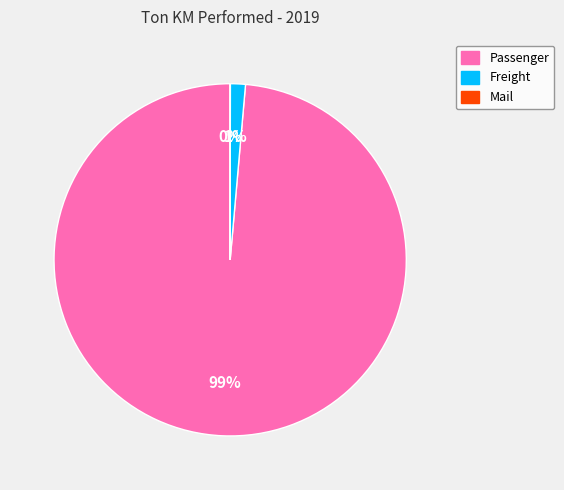

True or false: Freight accounts for 1% of the total.

True